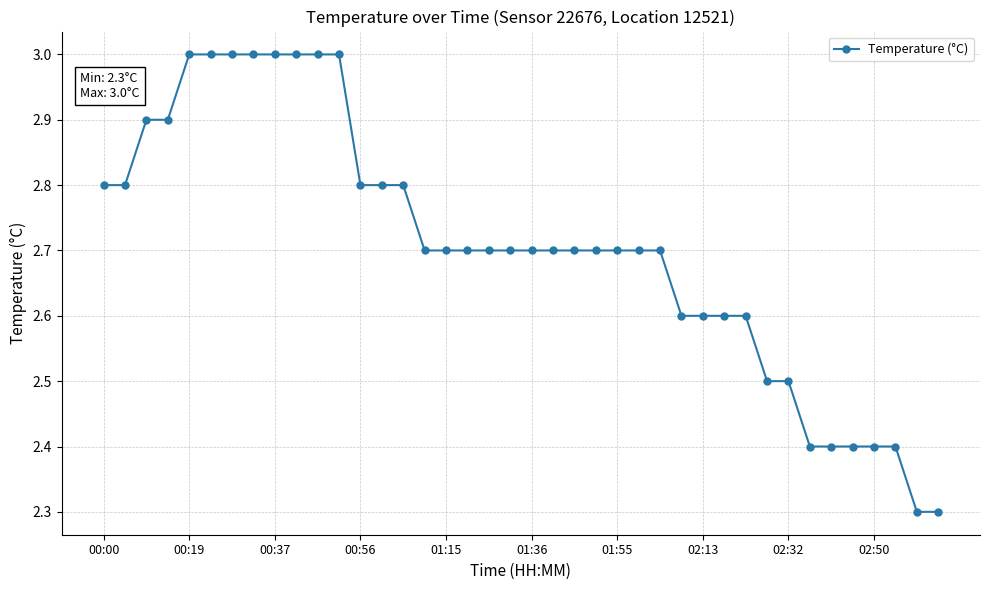

Reading left to right, list all the values displayed in this chart.

2.8	2.8	2.9	2.9	3.0	3.0	3.0	3.0	3.0	3.0	3.0	3.0	2.8	2.8	2.8	2.7	2.7	2.7	2.7	2.7	2.7	2.7	2.7	2.7	2.7	2.7	2.7	2.6	2.6	2.6	2.6	2.5	2.5	2.4	2.4	2.4	2.4	2.4	2.3	2.3